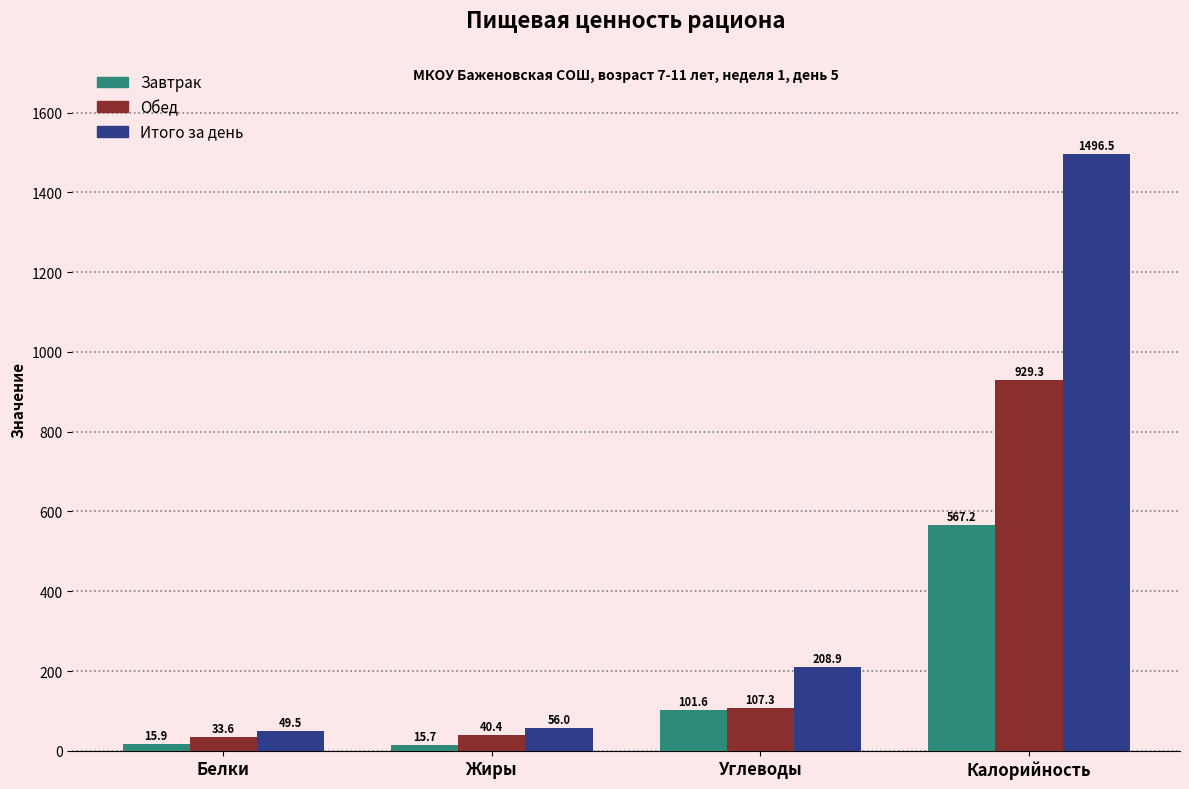

What is the sum of the Итого за день values at Углеводы and Белки?

258.4